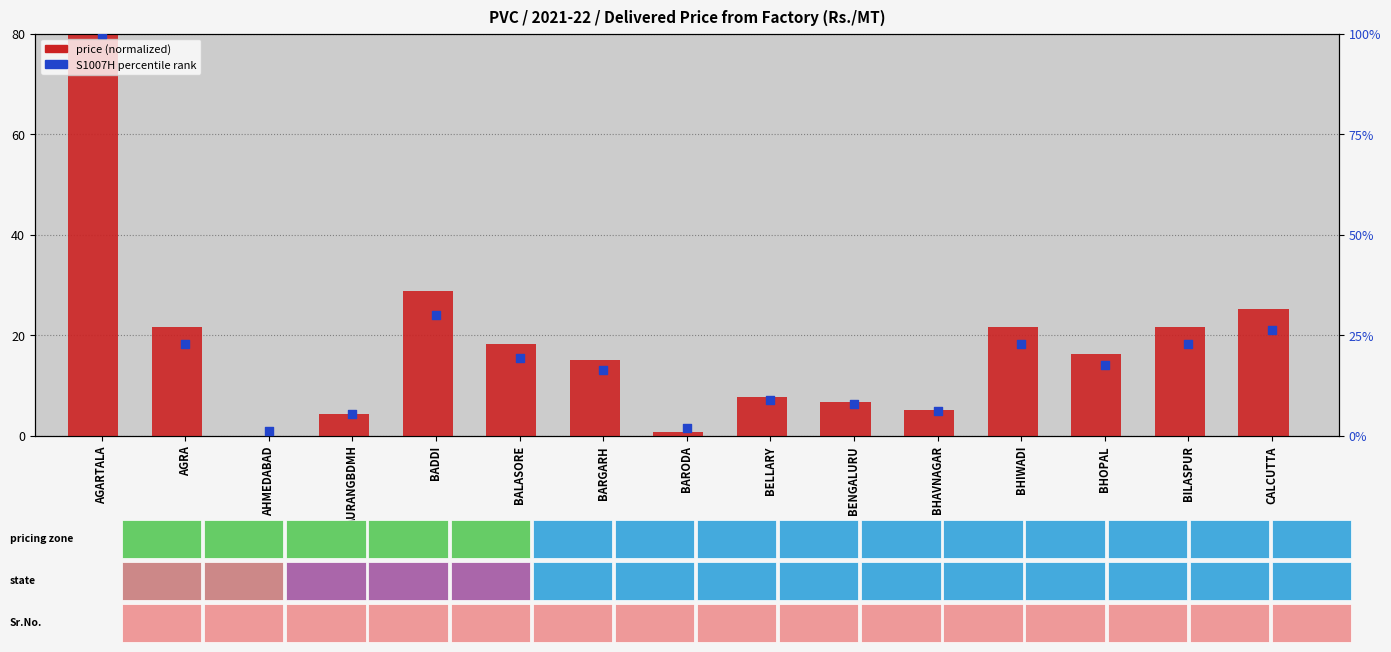

What is the total value across all series at AGRA?

44.6